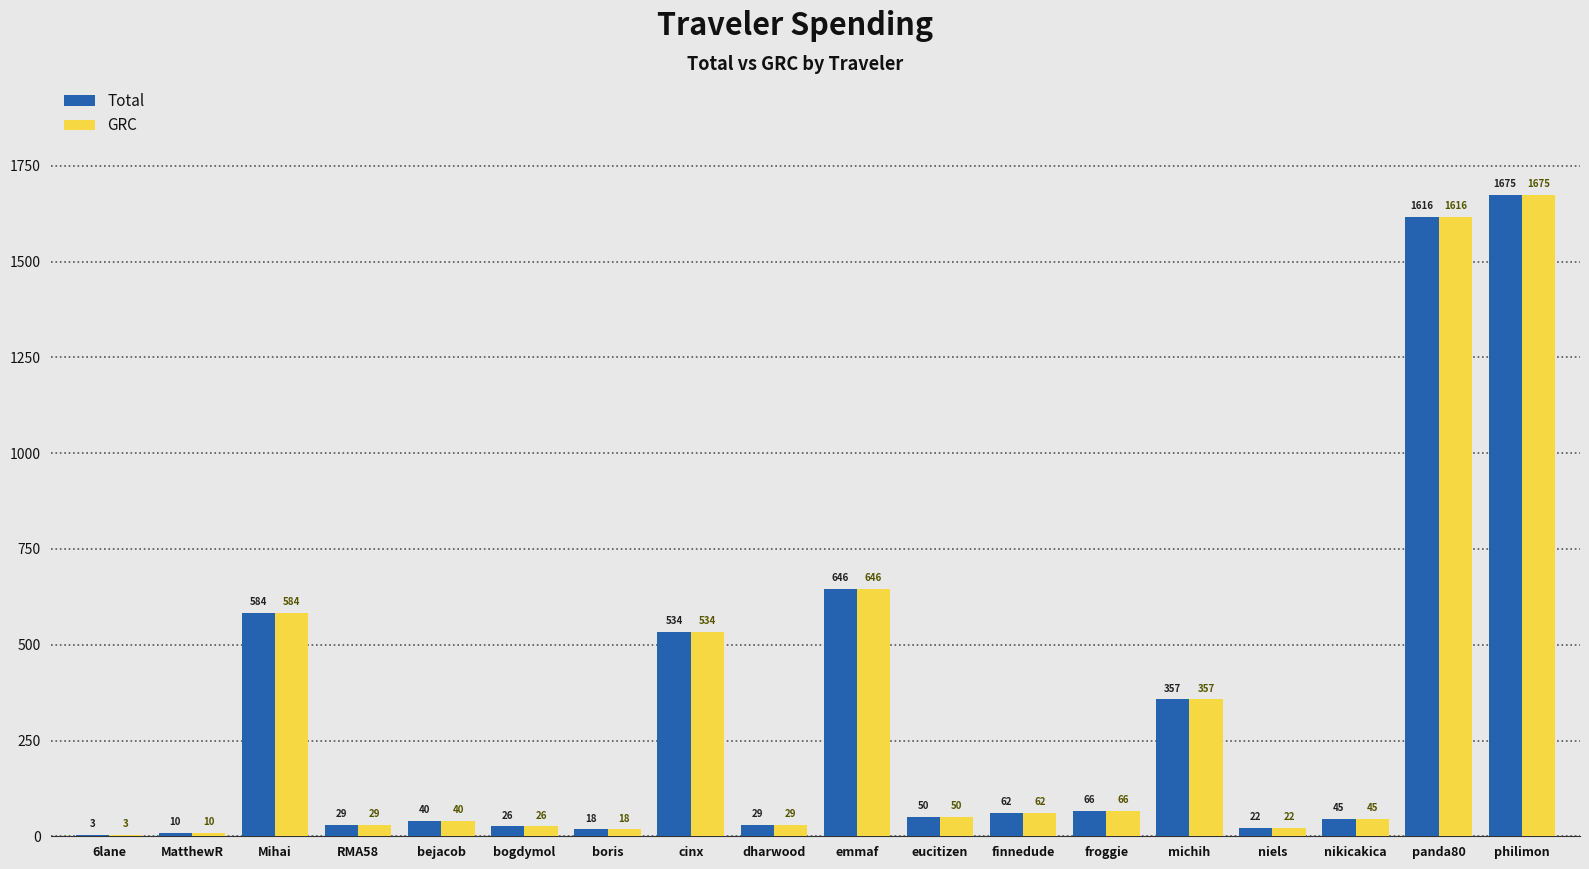

What is the greatest value displayed?

1675.4